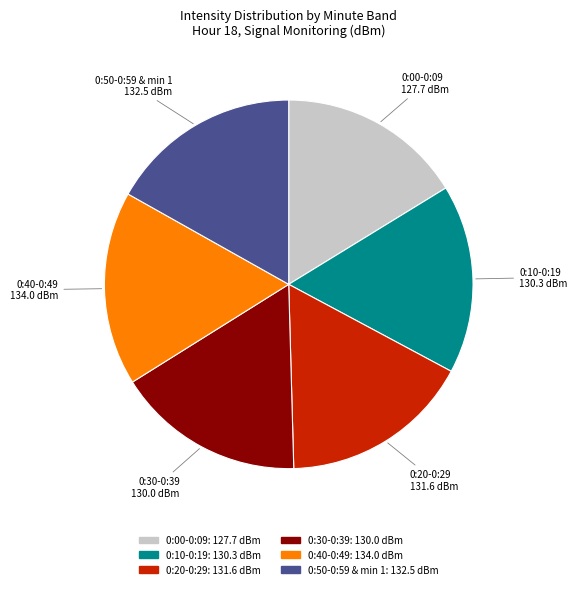

Is there a majority slice in this chart?

No